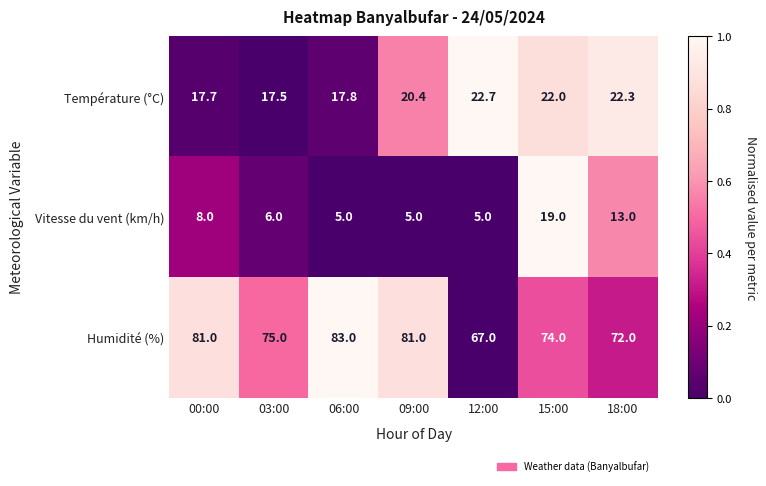

Is the value of Humidité (%) at 03:00 greater than the value of Vitesse du vent (km/h) at 18:00?

Yes